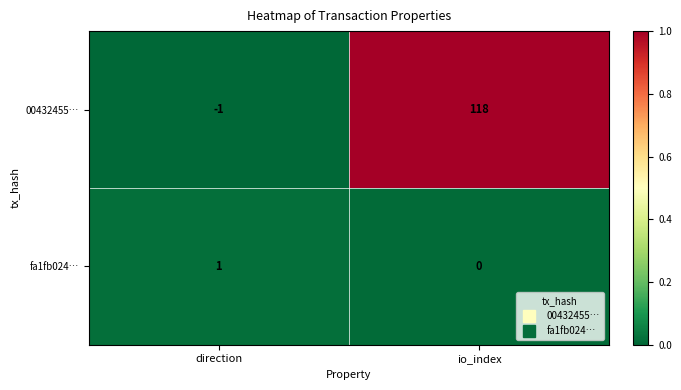

At which category does the chart reach its peak across all series?

io_index